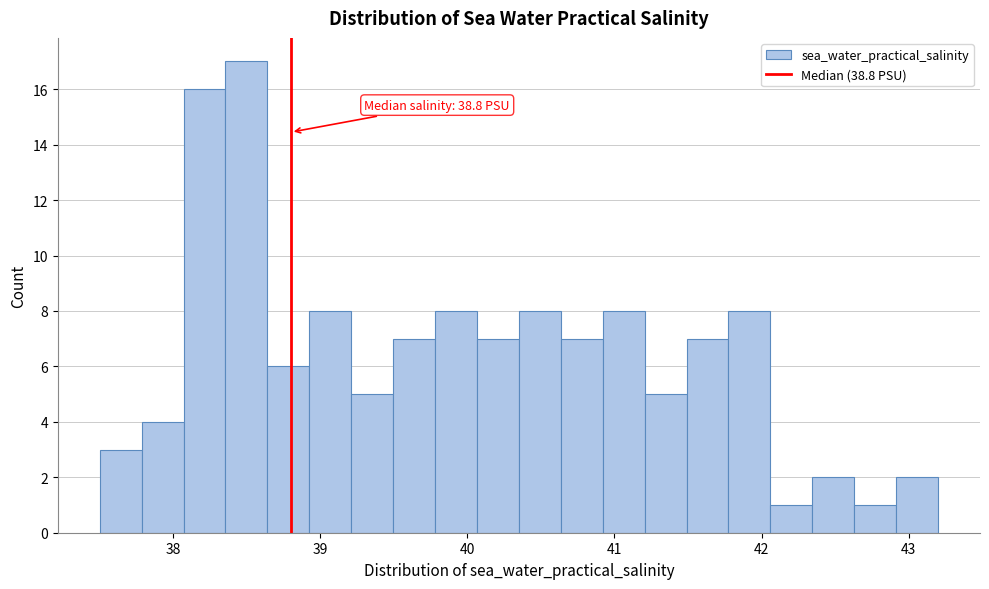

Around what value on the x-axis is the tallest bar? Give the approximate position of its centre, as read against the axis.

38.5